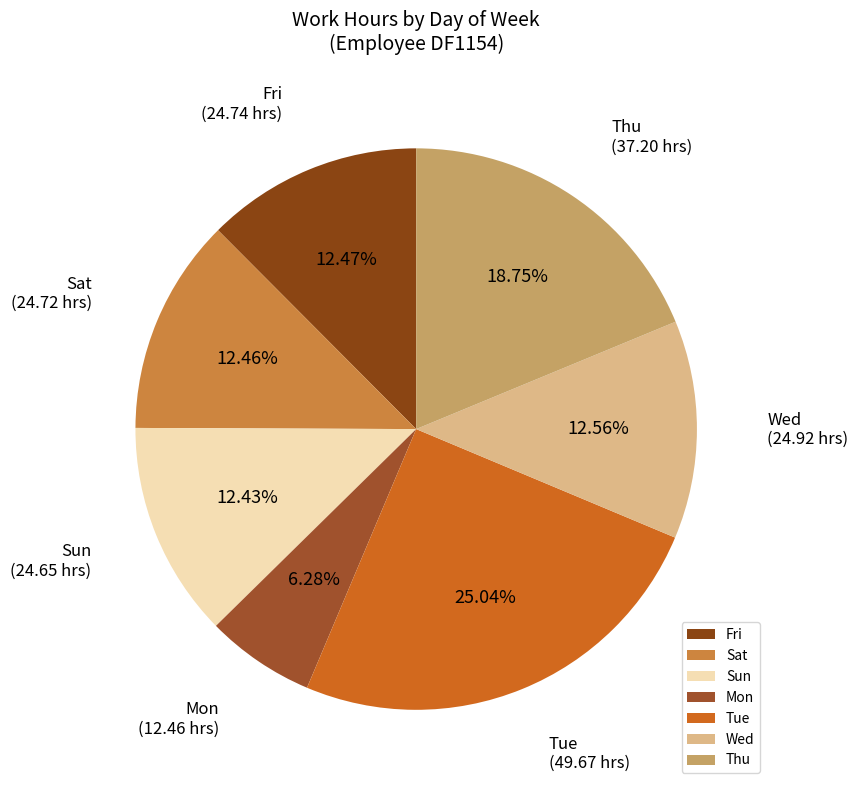

Does Sun represent more than half of the total?

No